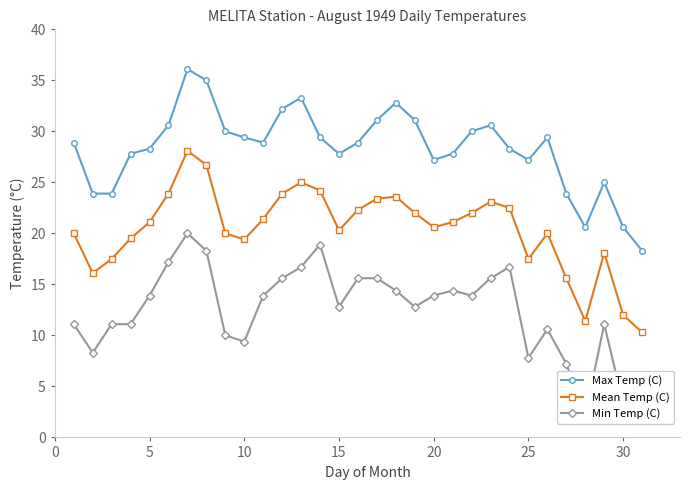

True or false: Mean Temp (C) and Max Temp (C) intersect in this chart.

False